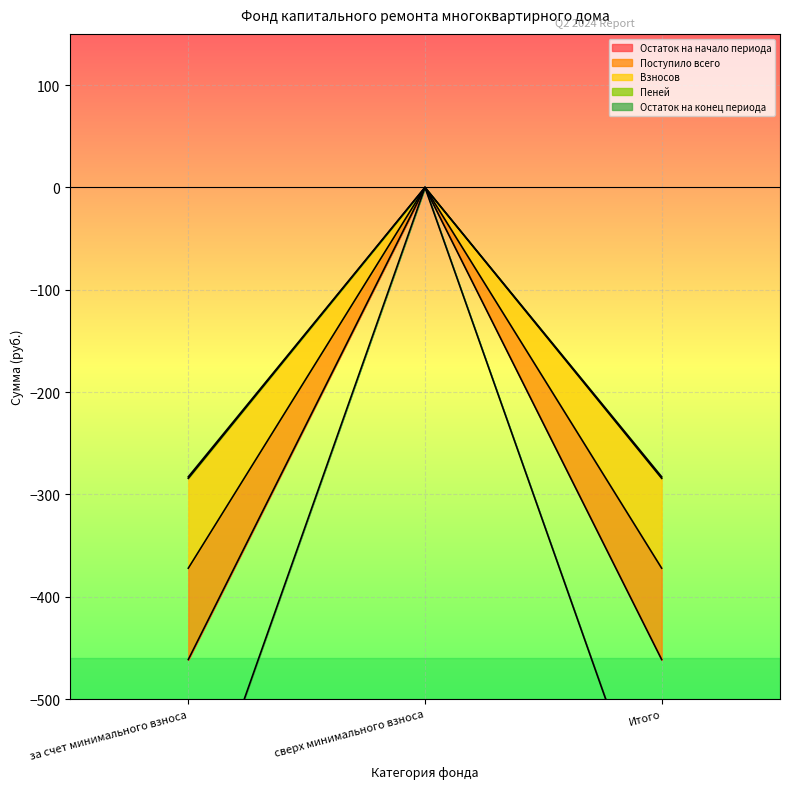

Which category has the highest value across all series?

сверх минимального взноса